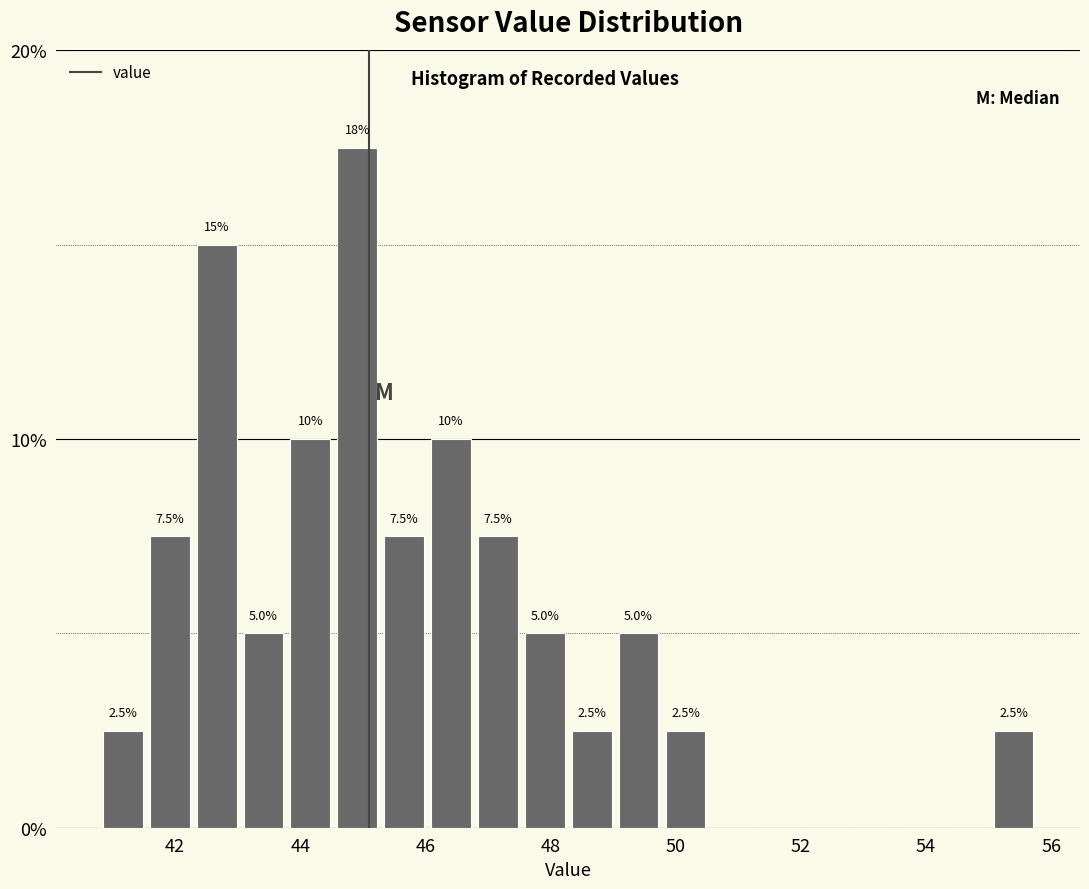

Read against the x-axis, roughly where is the centre of the tallest bar?

45.0